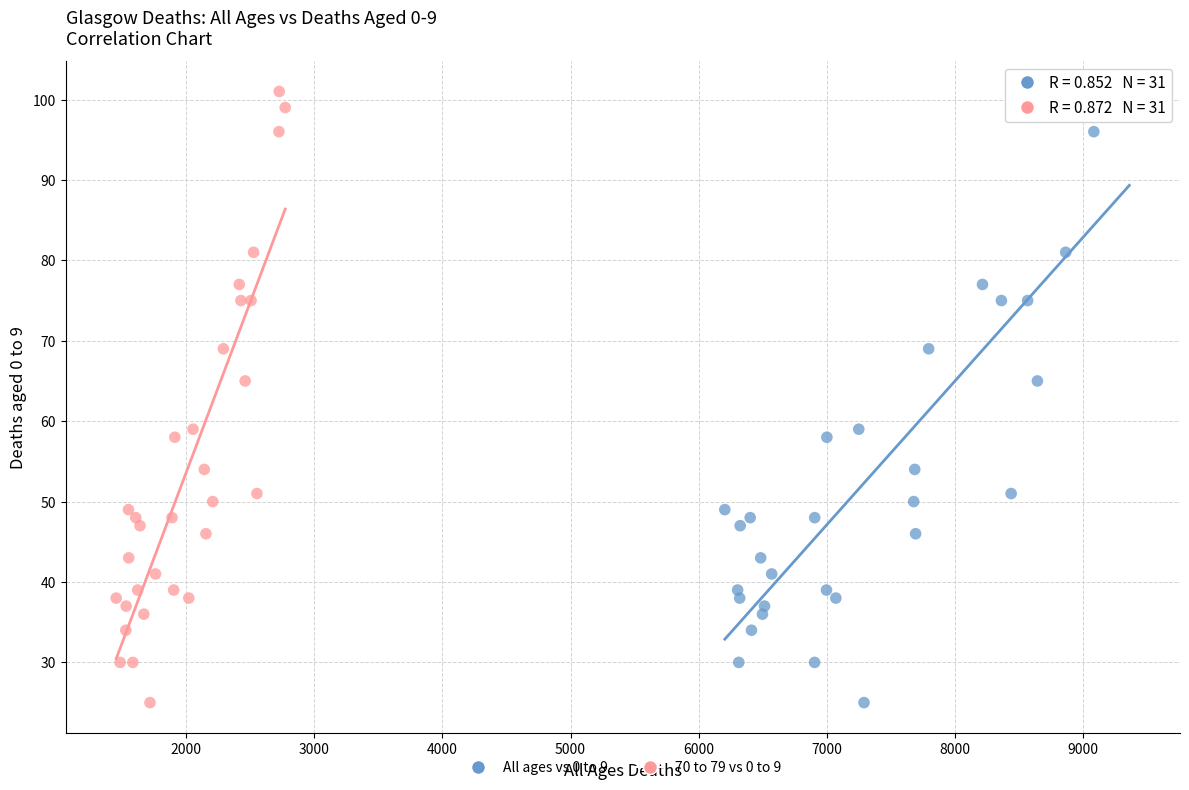

What are all the series names shown in the legend?

All ages vs 0 to 9, 70 to 79 vs 0 to 9